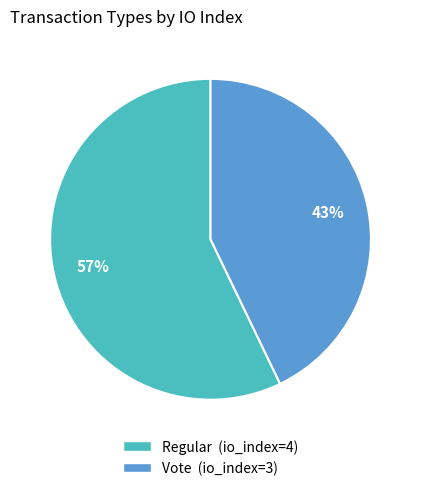

Which category accounts for the majority?

Regular